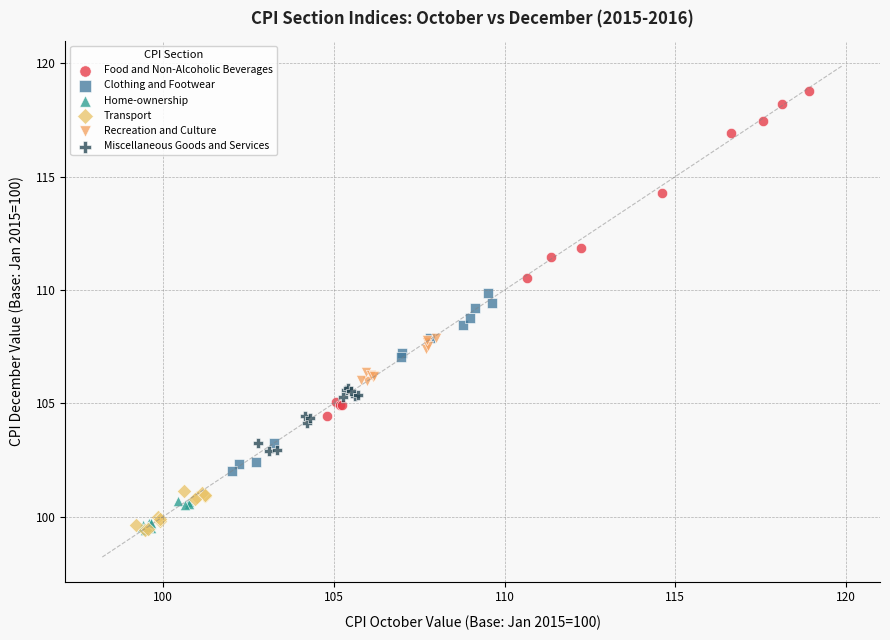

Which series reaches the maximum Y coordinate?

Food and Non-Alcoholic Beverages